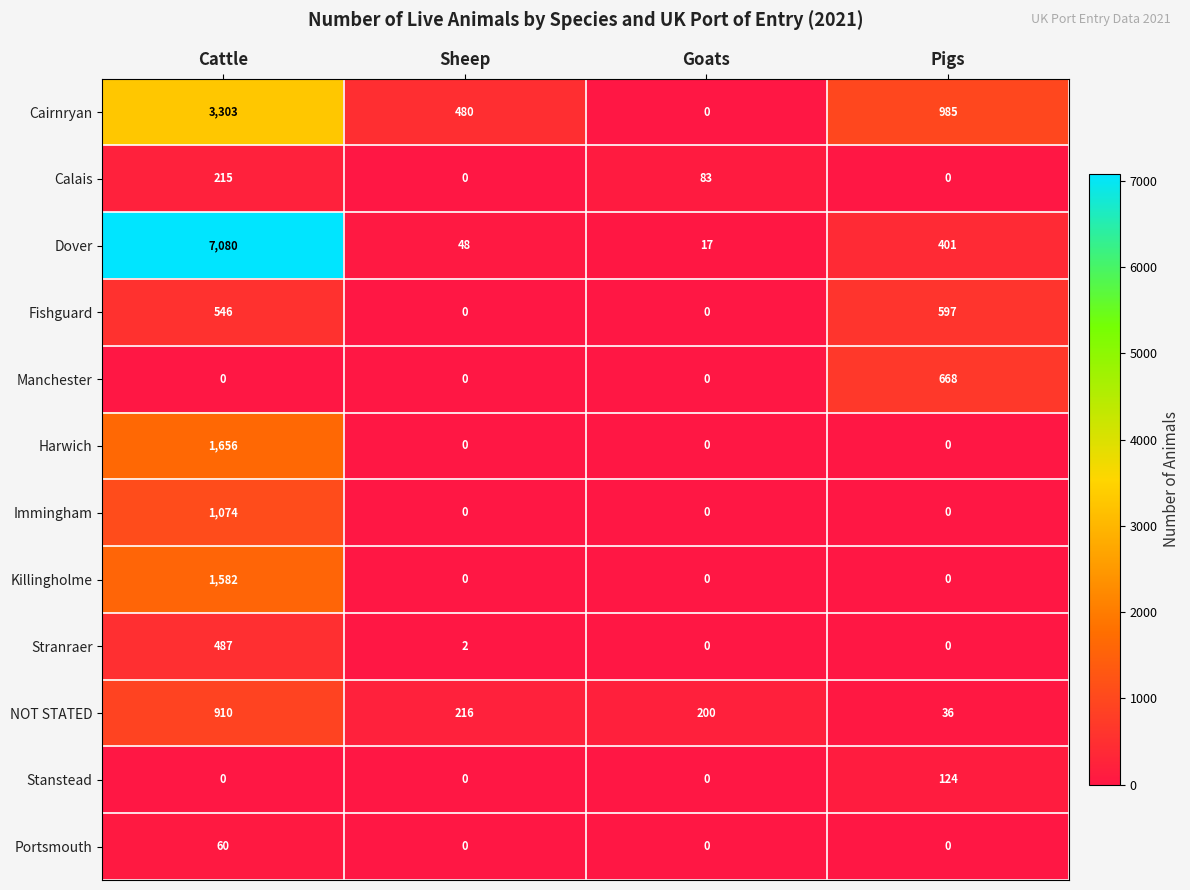

How many series are shown in this chart?

12